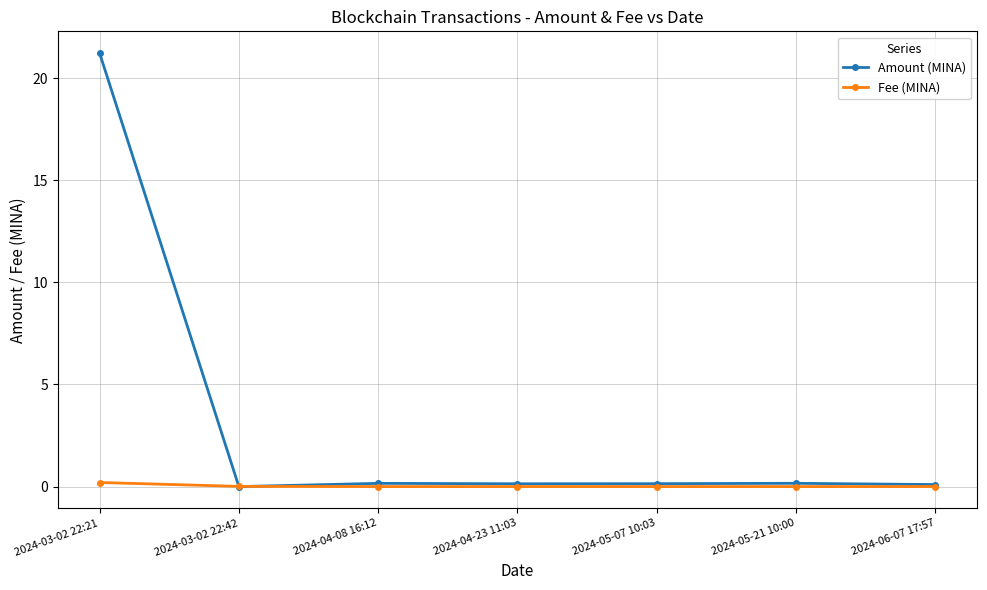

The Amount (MINA) series shows 0.1 at 2024-06-07 17:57. True or false?

True